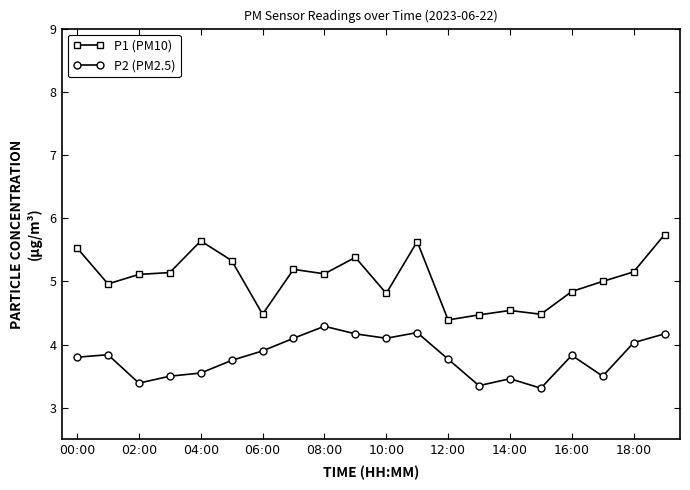

True or false: P1 (PM10) and P2 (PM2.5) intersect in this chart.

False